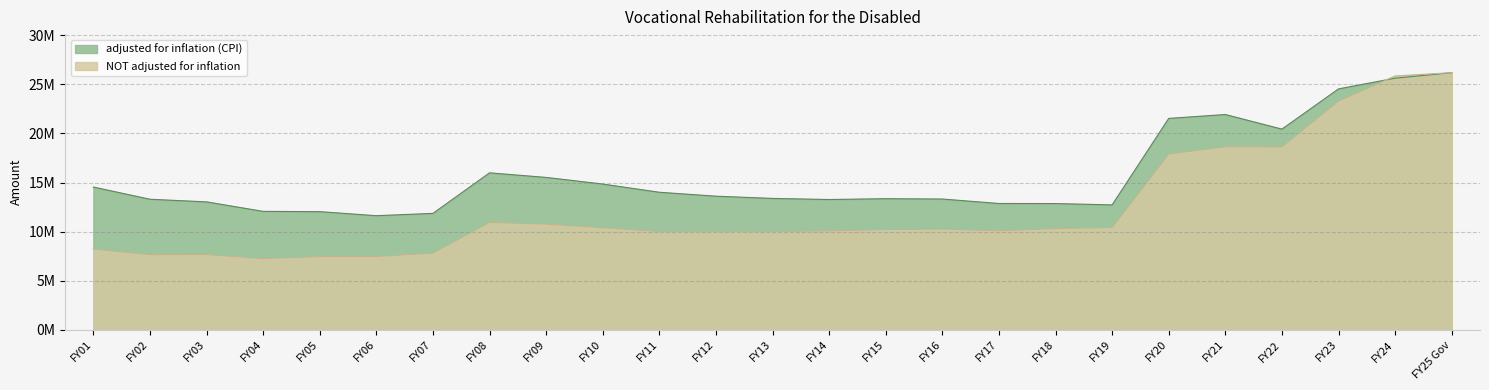

Is it true that NOT adjusted for inflation equals 6490408 at FY19?

False